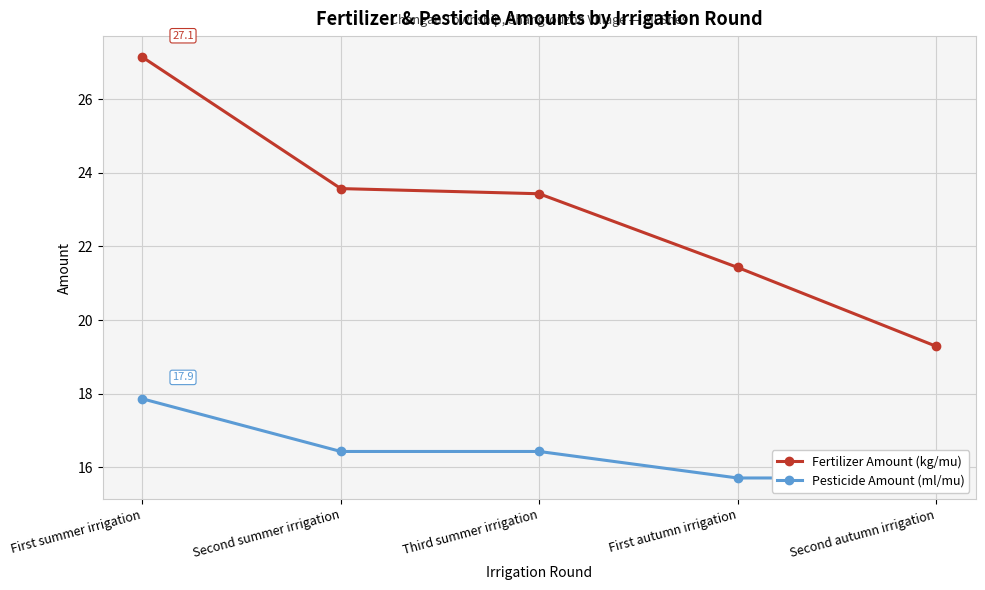

What is the label of the 5th point from the left?

Second autumn irrigation